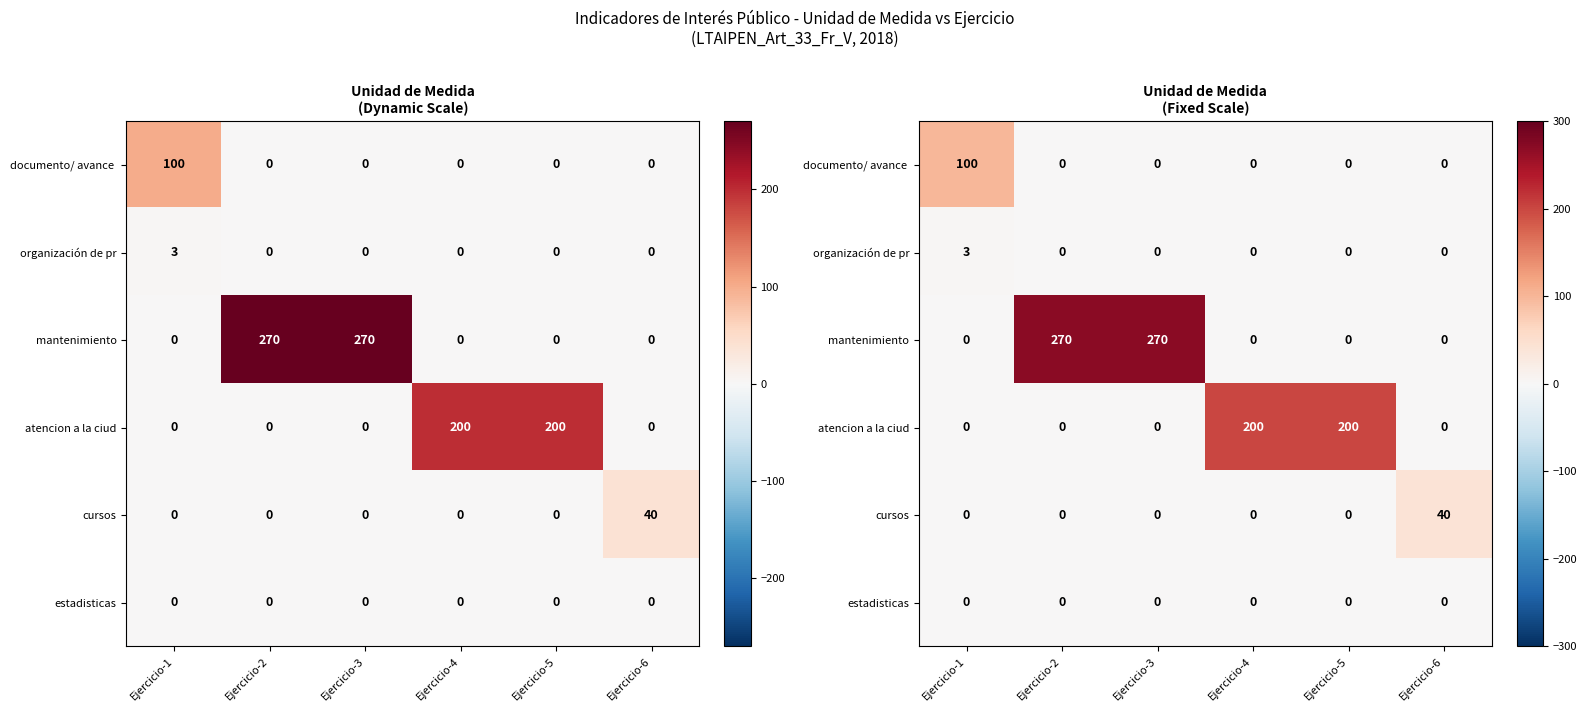

The estadisticas series shows 0 at Ejercicio-2. True or false?

True